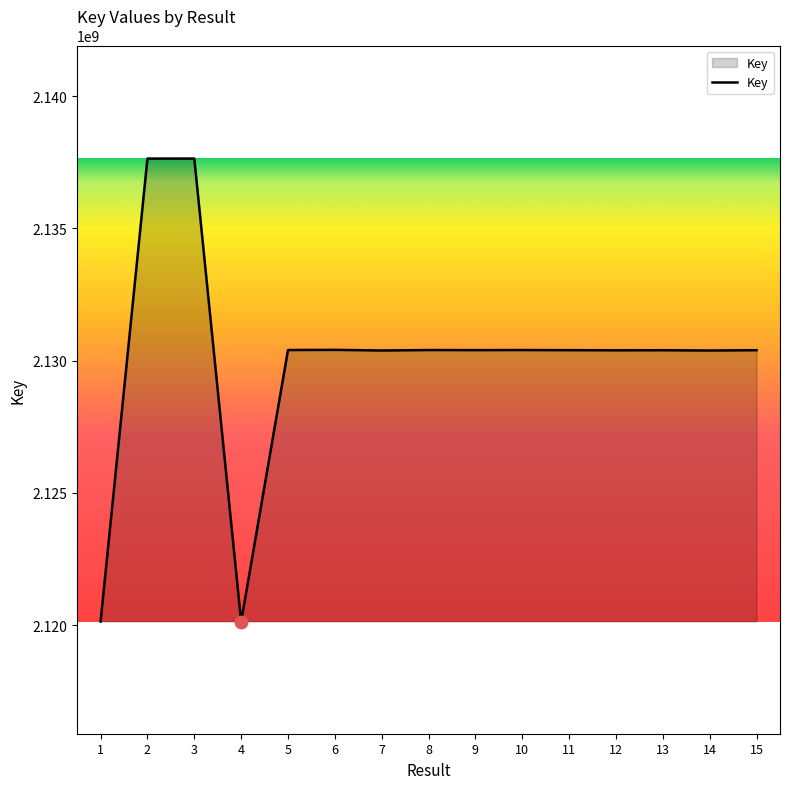

Approximately how many times larger is the value at 15 compared to 4?

1.0